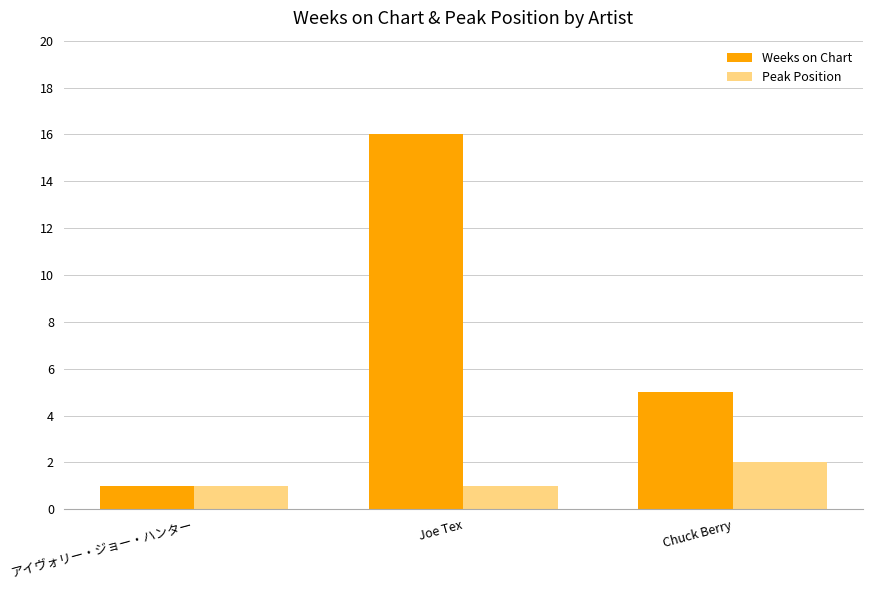

The value of Peak Position at Chuck Berry is 2. True or false?

True